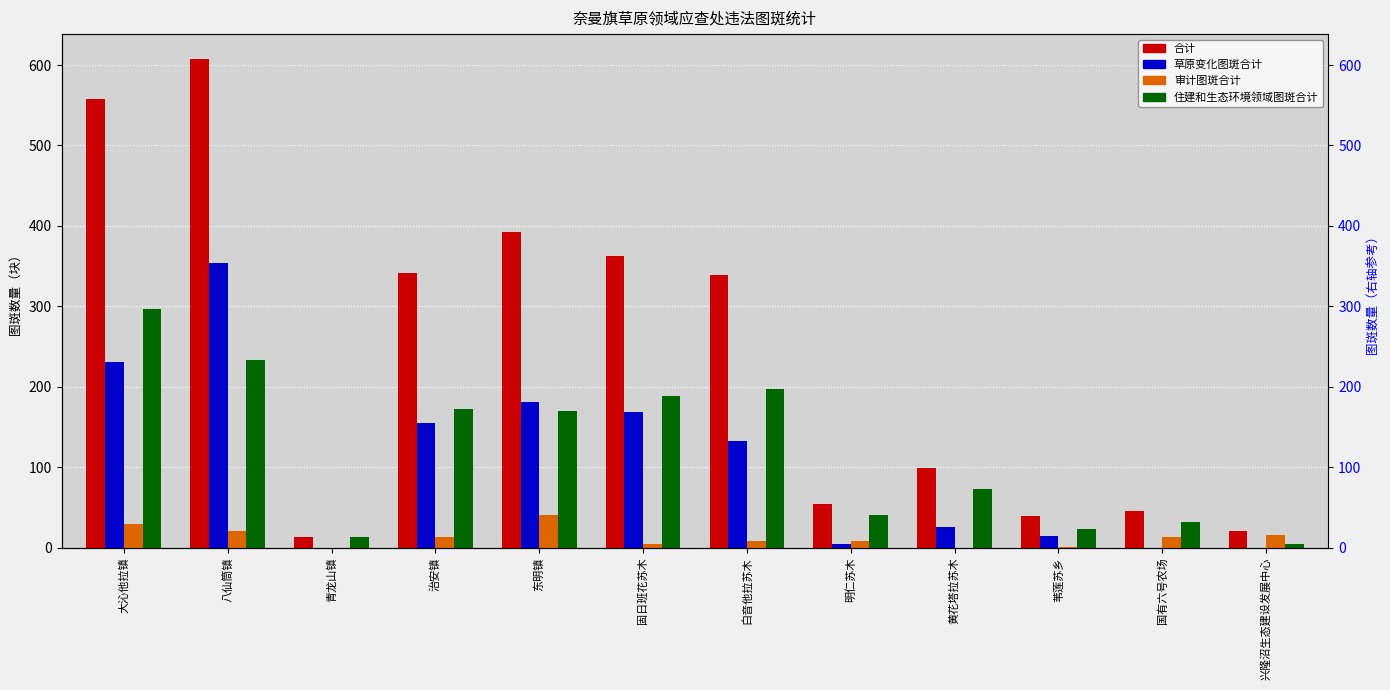

List the labels in order of 草原变化图斑合计 value, largest first.

八仙筒镇, 大沁他拉镇, 东明镇, 固日班花苏木, 治安镇, 白音他拉苏木, 黄花塔拉苏木, 苇莲苏乡, 明仁苏木, 青龙山镇, 国有六号农场, 兴隆沼生态建设发展中心